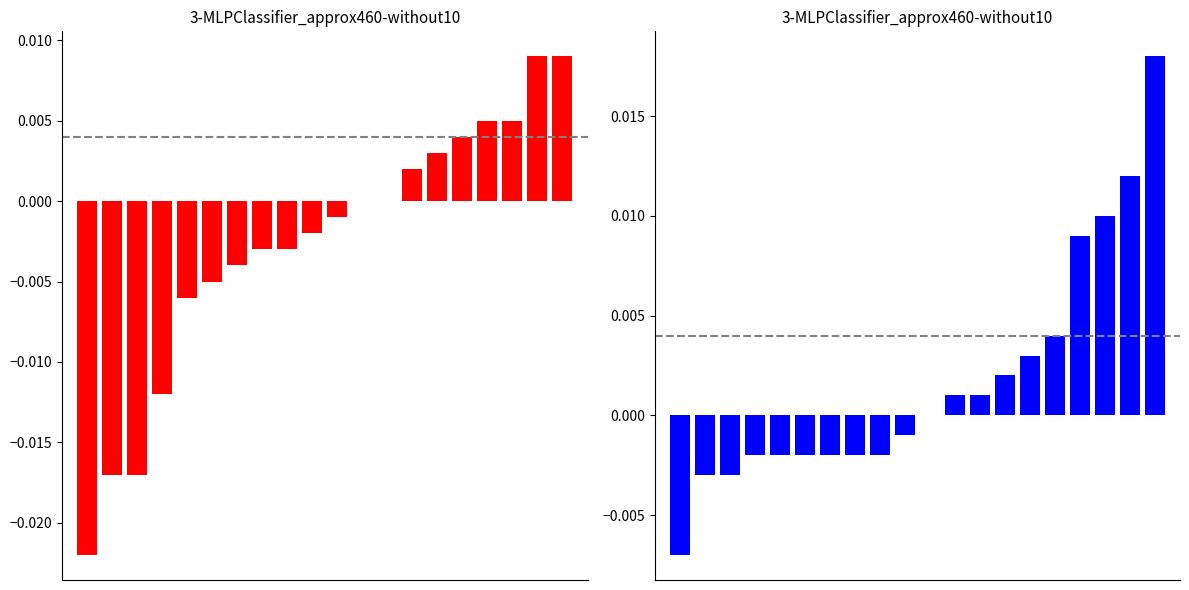

Are the bars horizontal?

No